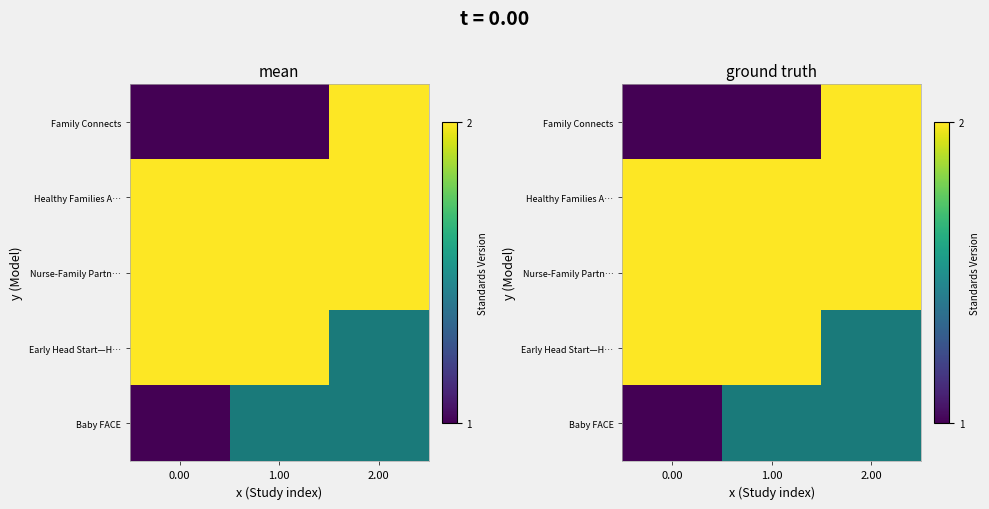

At which category does the chart reach its peak across all series?

2.00